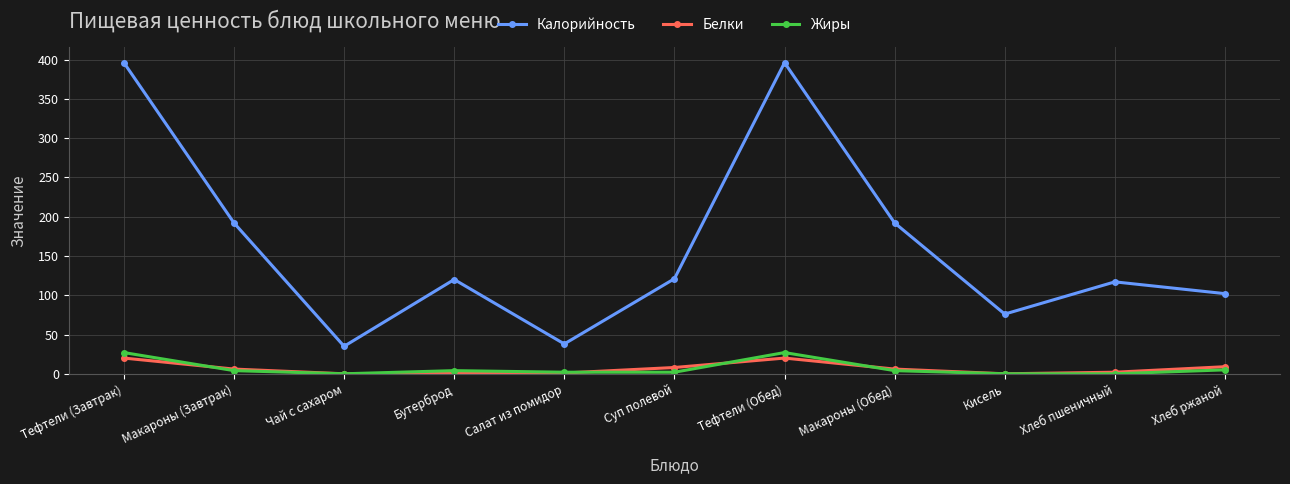

What is the sum of all Калорийность values?

1785